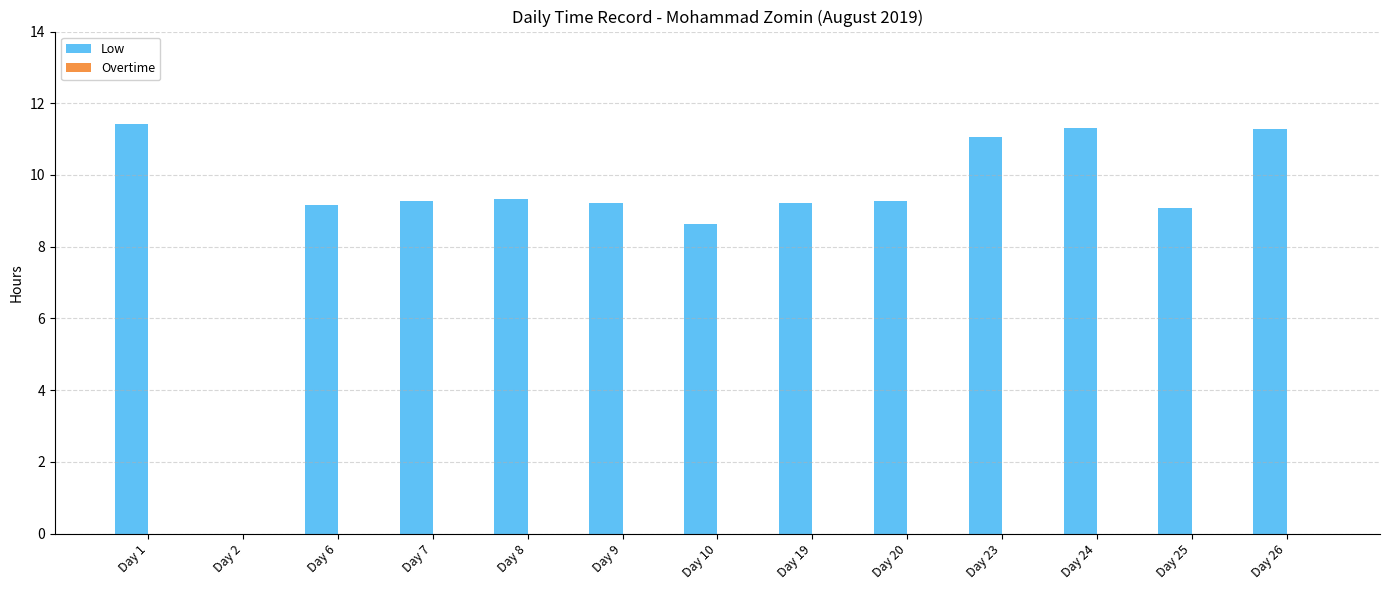

Approximately how many times larger is the value at Day 19 compared to Day 25?

1.0